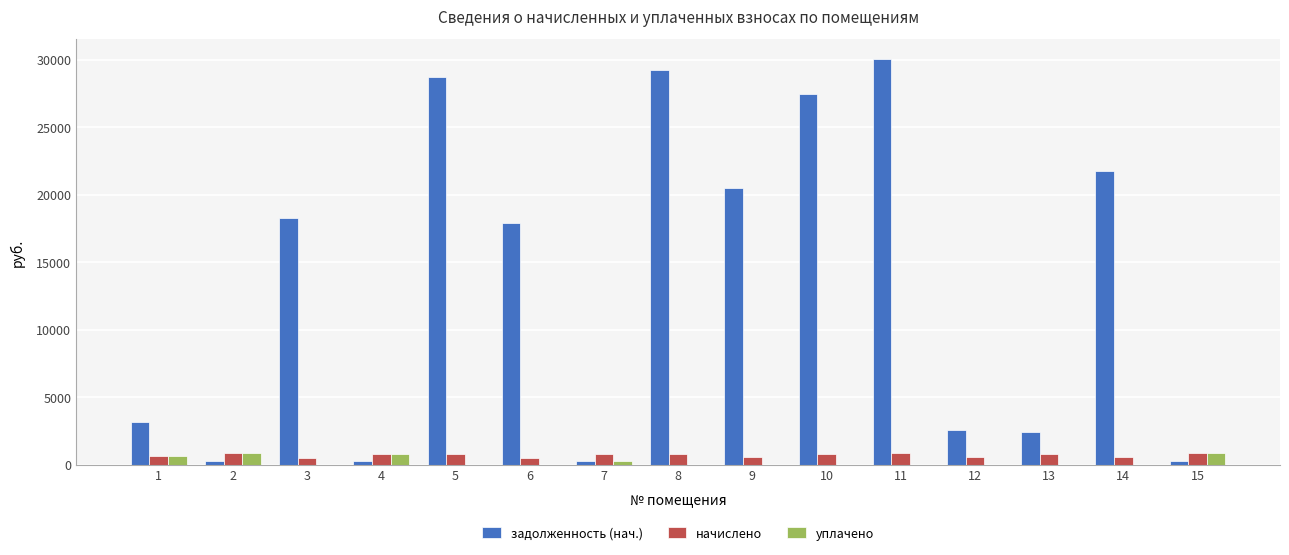

Which series has the largest total across all categories?

задолженность (нач.)